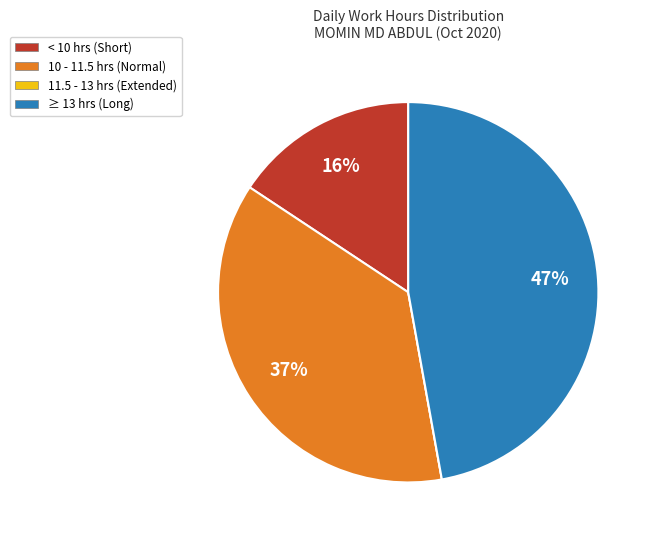

To the nearest percent, what is the difference between the largest and smallest slice percentages?

47%